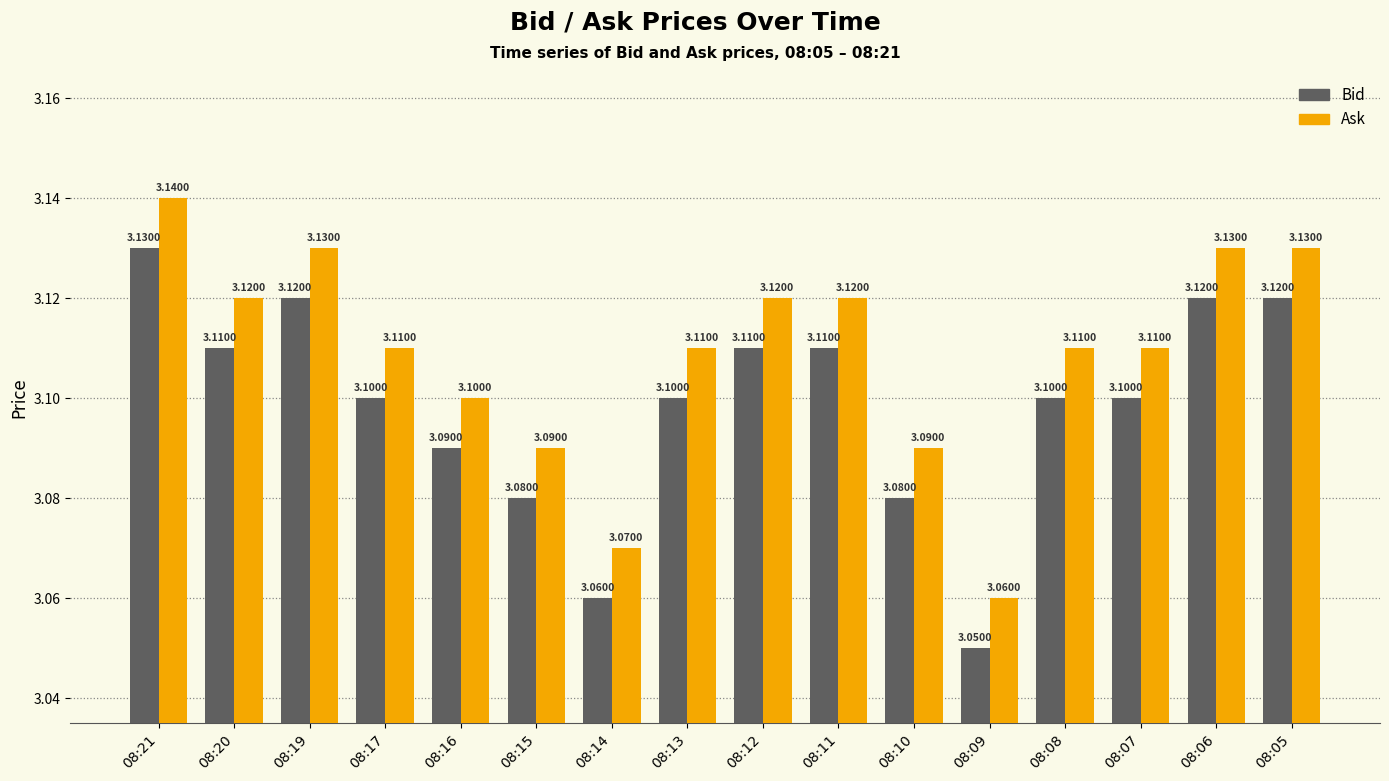

At how many categories does at least one series exceed 3?

16